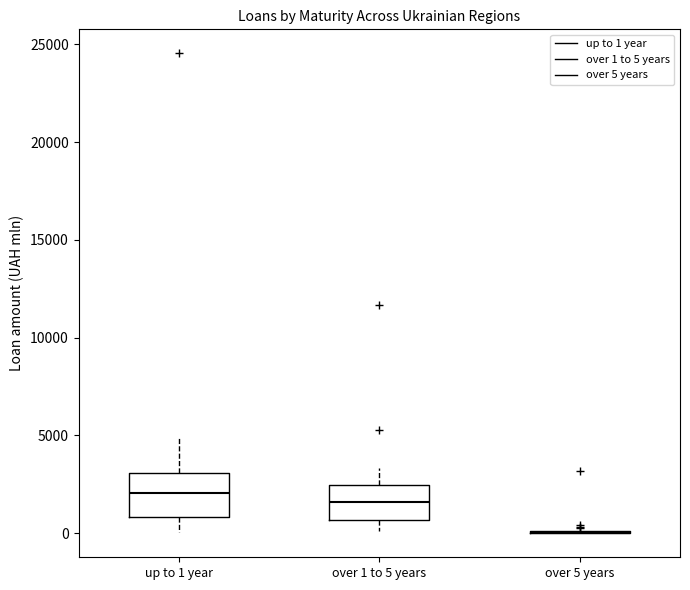

Reading left to right, transcribe this box plot: for each box, give where its median line is, the range the box spans, and where its two whiskers end, as read against the y-axis. The values are not printed on the chart, so give them approximately, as read against the axis.

up to 1 year: median 2000, box 1000 to 3000, whiskers 0 to 5000
over 1 to 5 years: median 1500, box 500 to 2500, whiskers 0 to 3500
over 5 years: box collapsed to a line at 0, whiskers 0 to 0